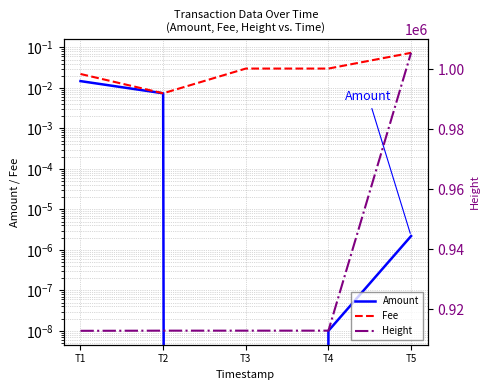

How many distinct data groups are displayed?

3